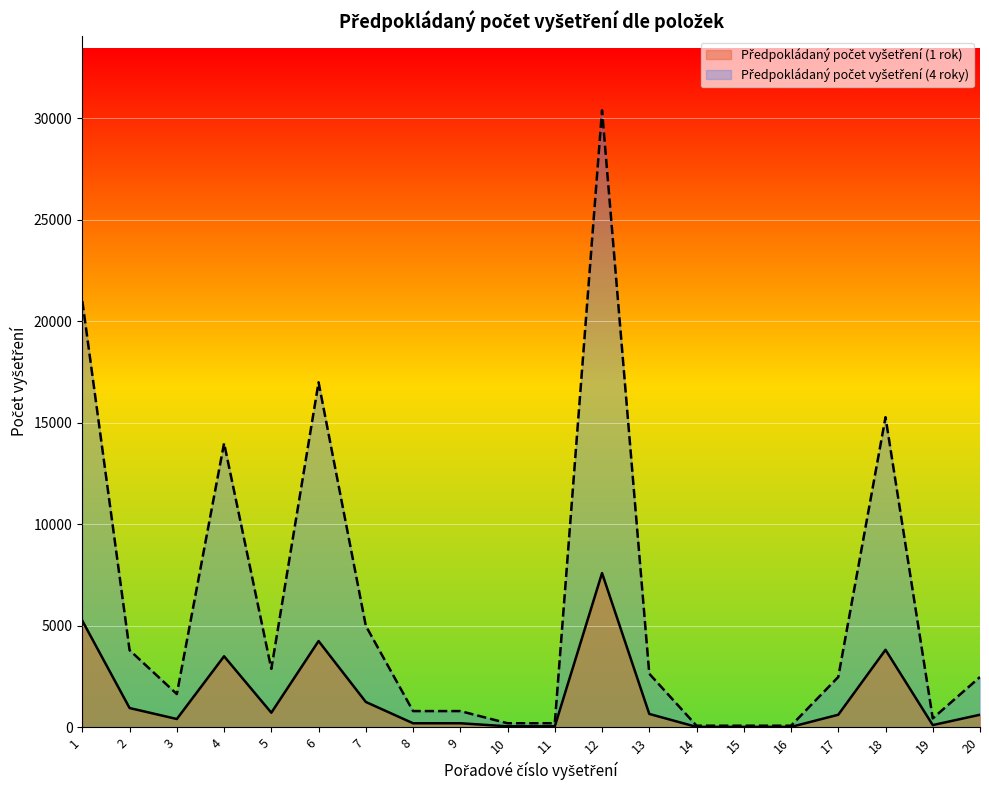

At which category is the sum across all series the highest?

12